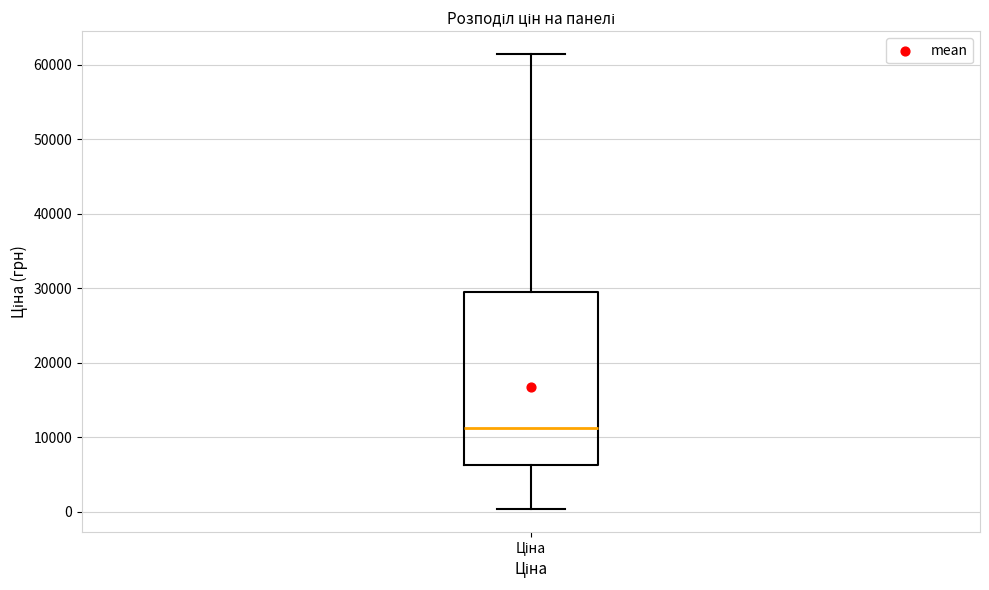

Transcribe this box plot: give where the median line is, the range the box spans, and where the two whiskers end, as read against the y-axis. The values are not printed on the chart, so give them approximately, as read against the axis.

median 11000, box 6000 to 29000, whiskers 0 to 61000